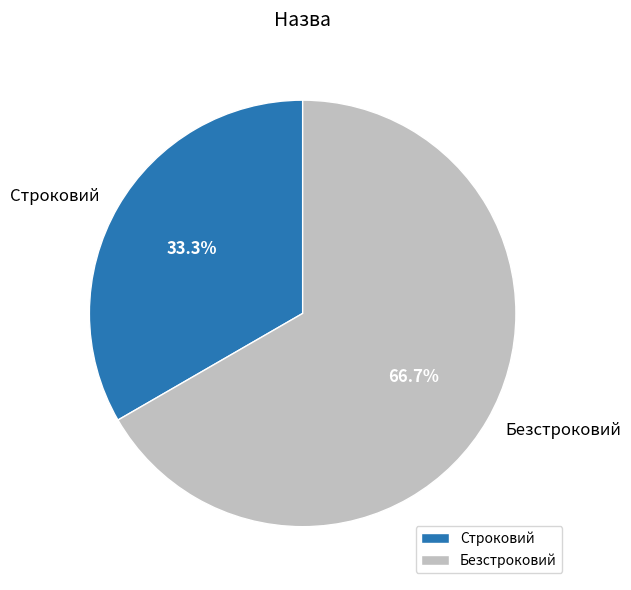

The Строковий slice represents 25% of the pie. True or false?

False